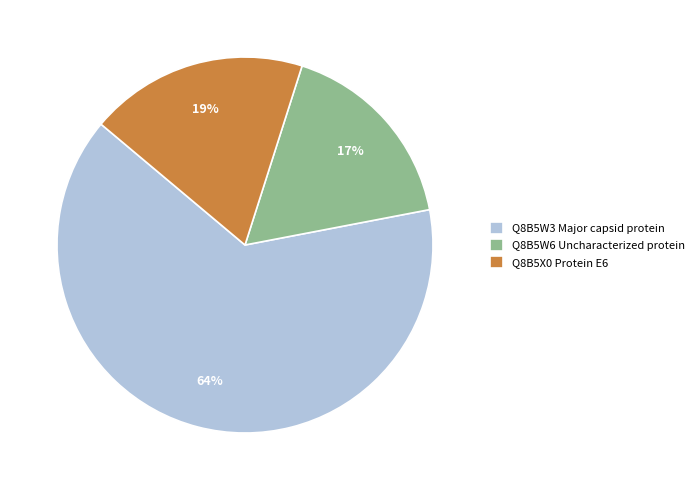

Does Q8B5X0 Protein E6 represent more than half of the total?

No